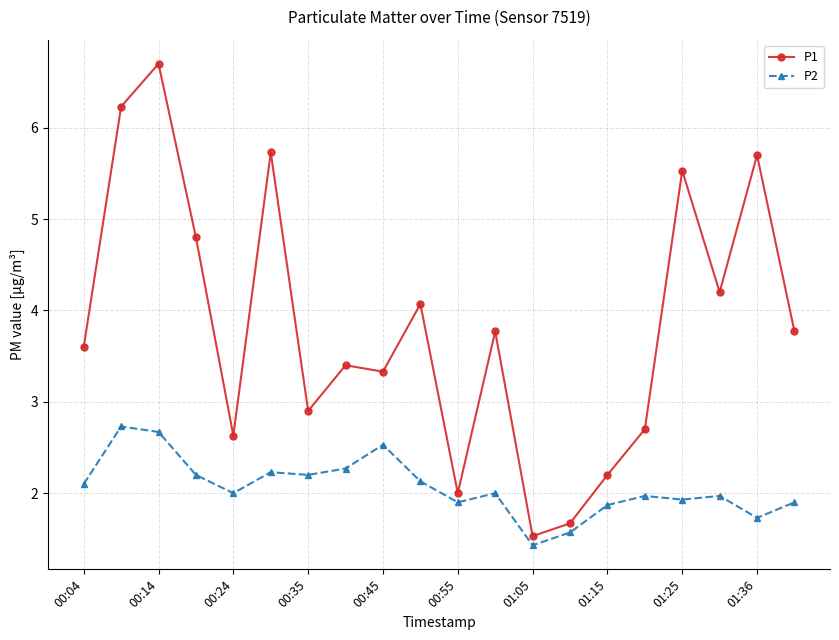

What is the average value of the P1 series?

3.8